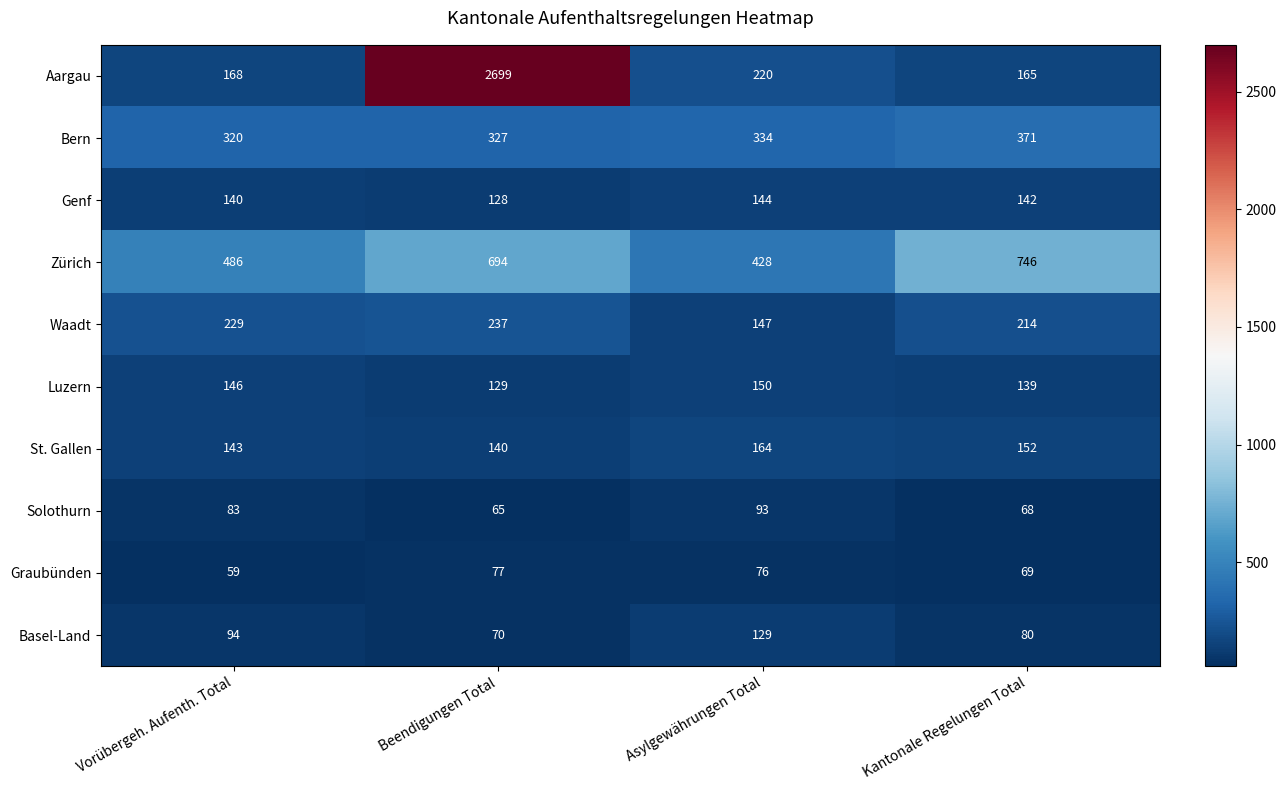

What is the sum of the Bern values at Asylgewährungen Total and Beendigungen Total?

661